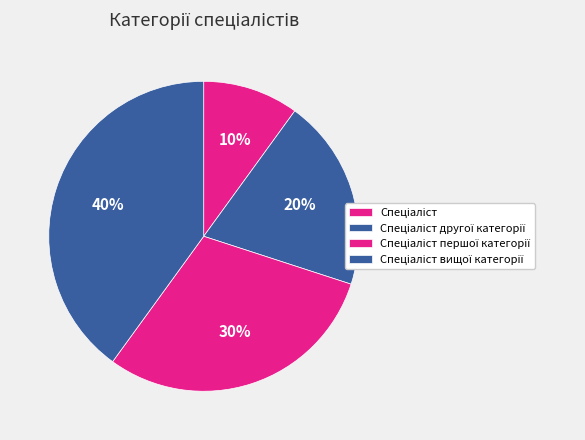

To the nearest percent, what is the difference between the largest and smallest slice percentages?

30%